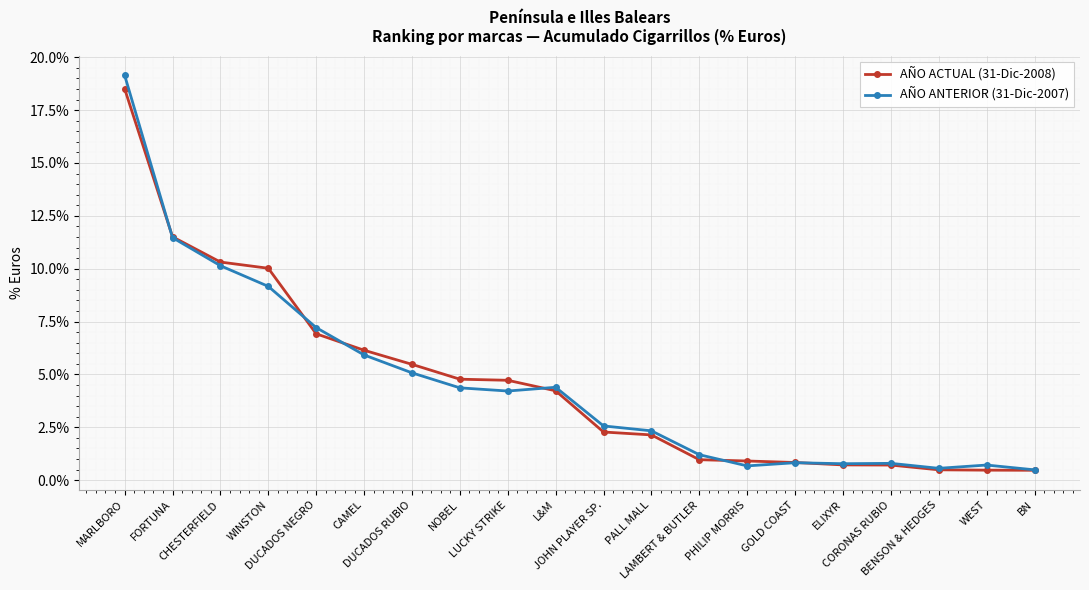

Which series has the largest total across all categories?

AÑO ACTUAL (31-Dic-2008)